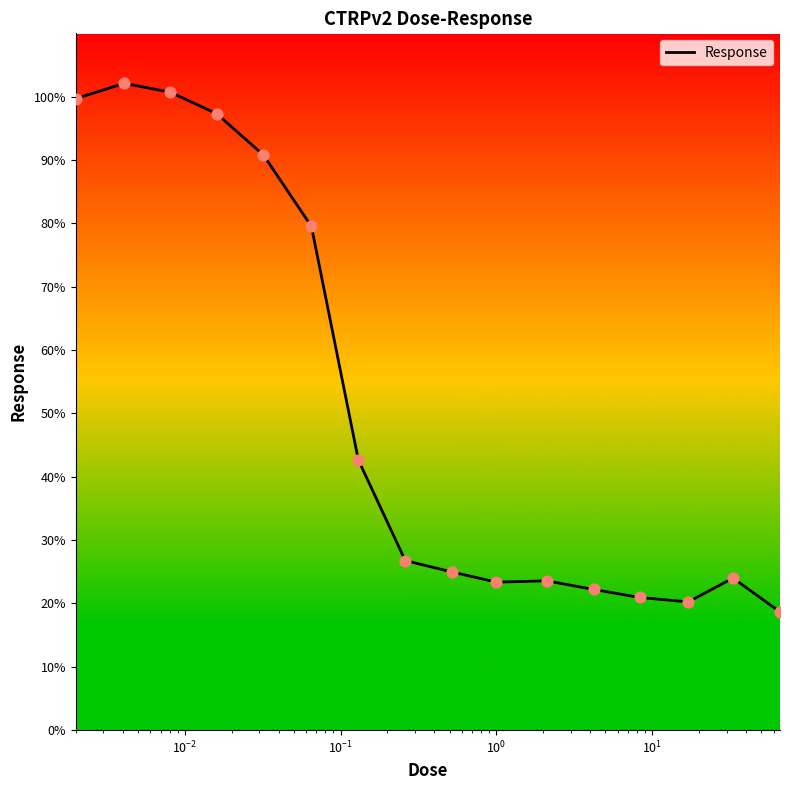

What is the smallest value displayed?

18.7